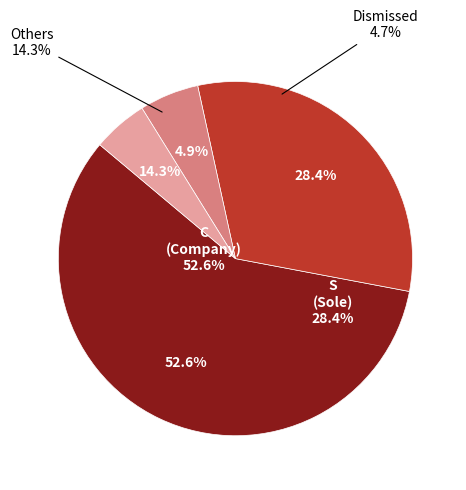

How many segments does this pie chart have?

4